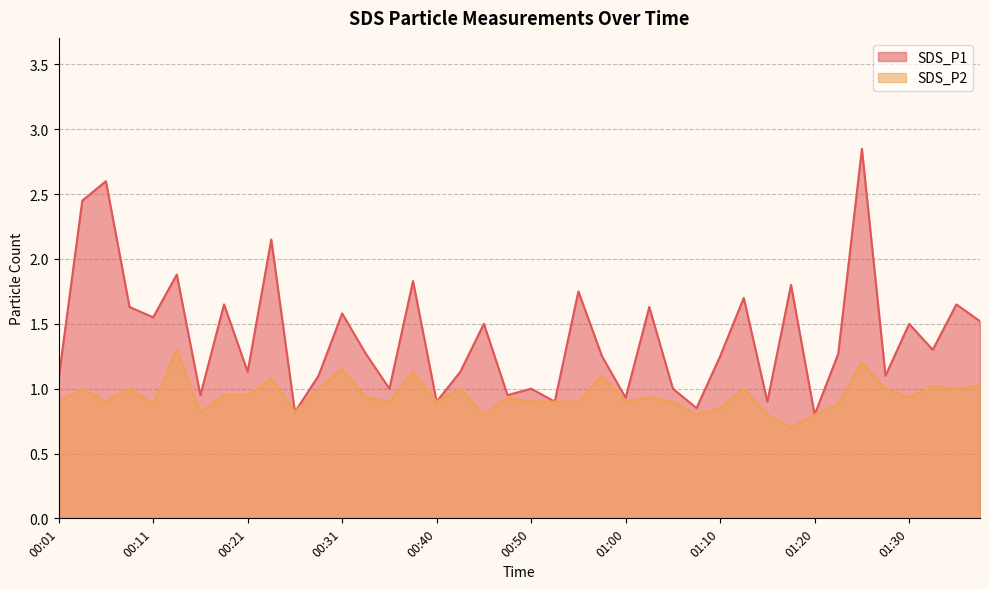

At which label does SDS_P2 reach its minimum?

01:17